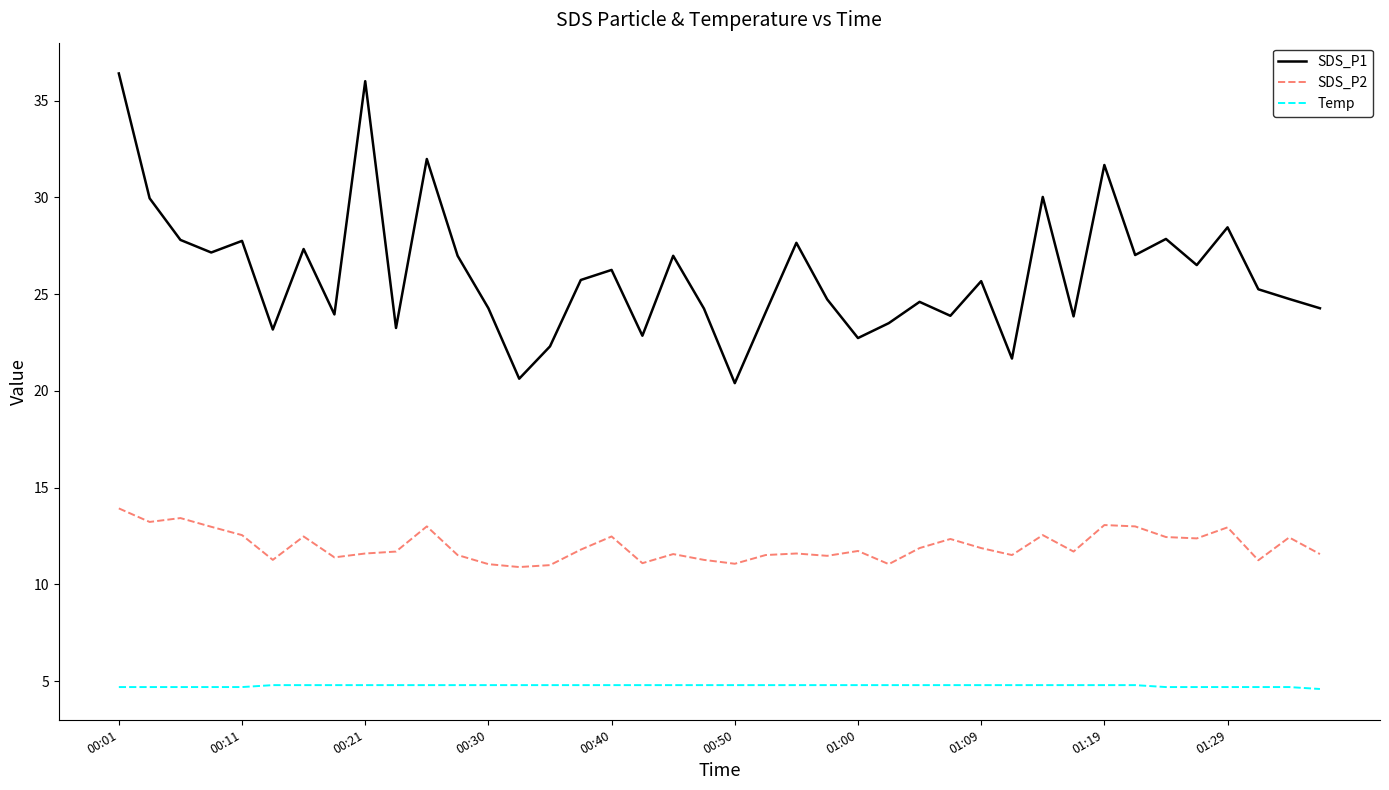

Which series has the largest total across all categories?

SDS_P1